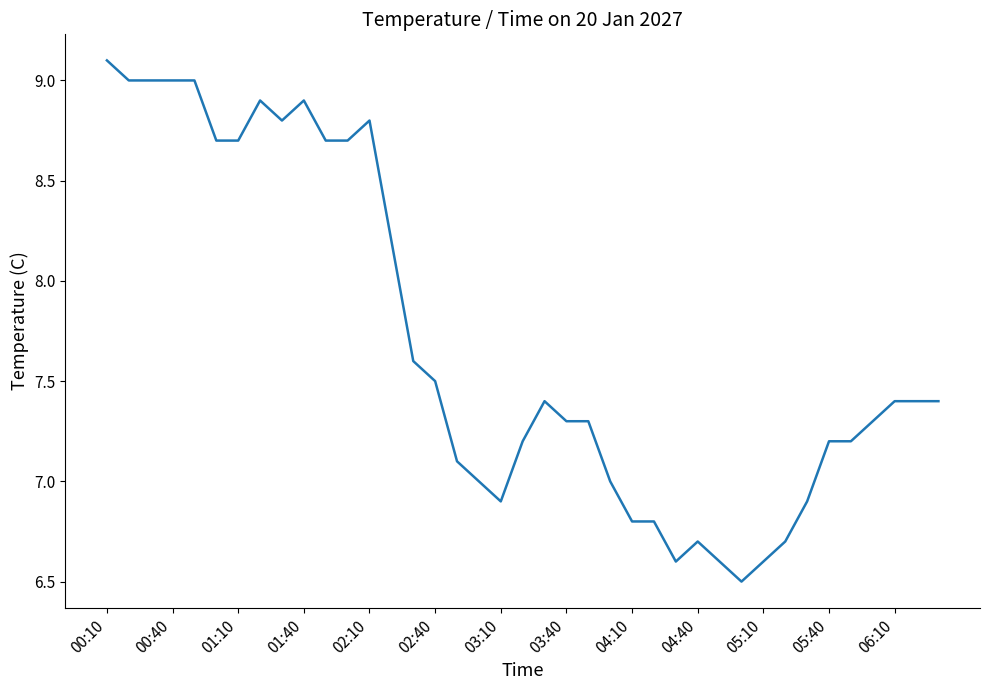

What is the smallest value displayed?

6.5